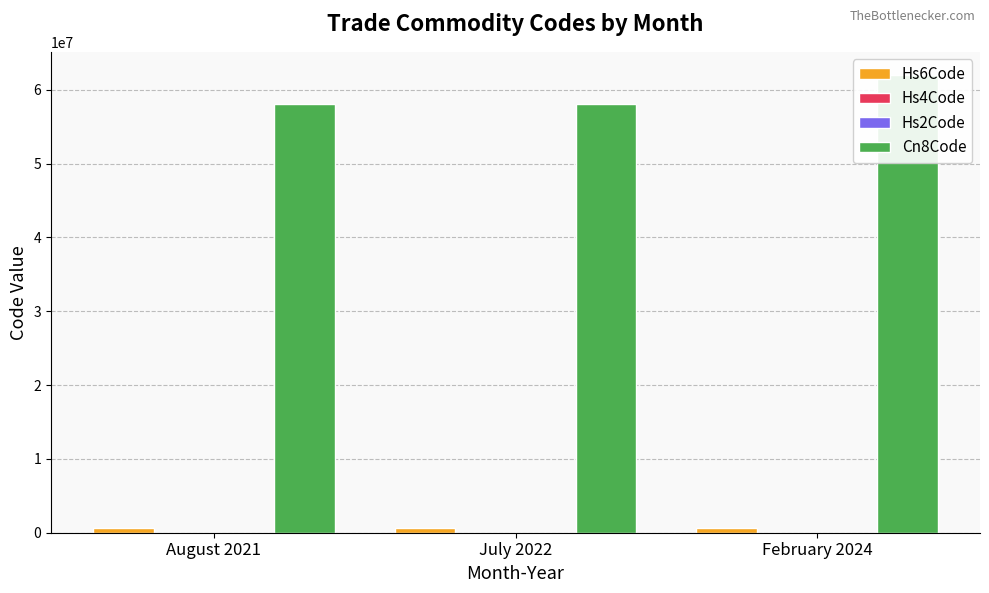

At which category is the sum across all series the highest?

February 2024